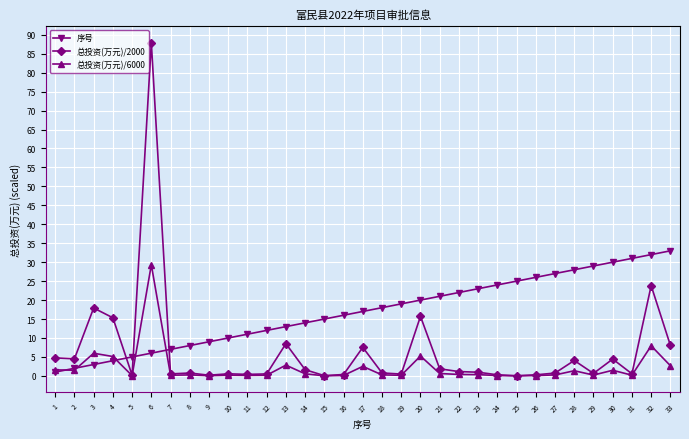

True or false: 总投资(万元)/2000 has more than 2 points higher than both neighbors.

True